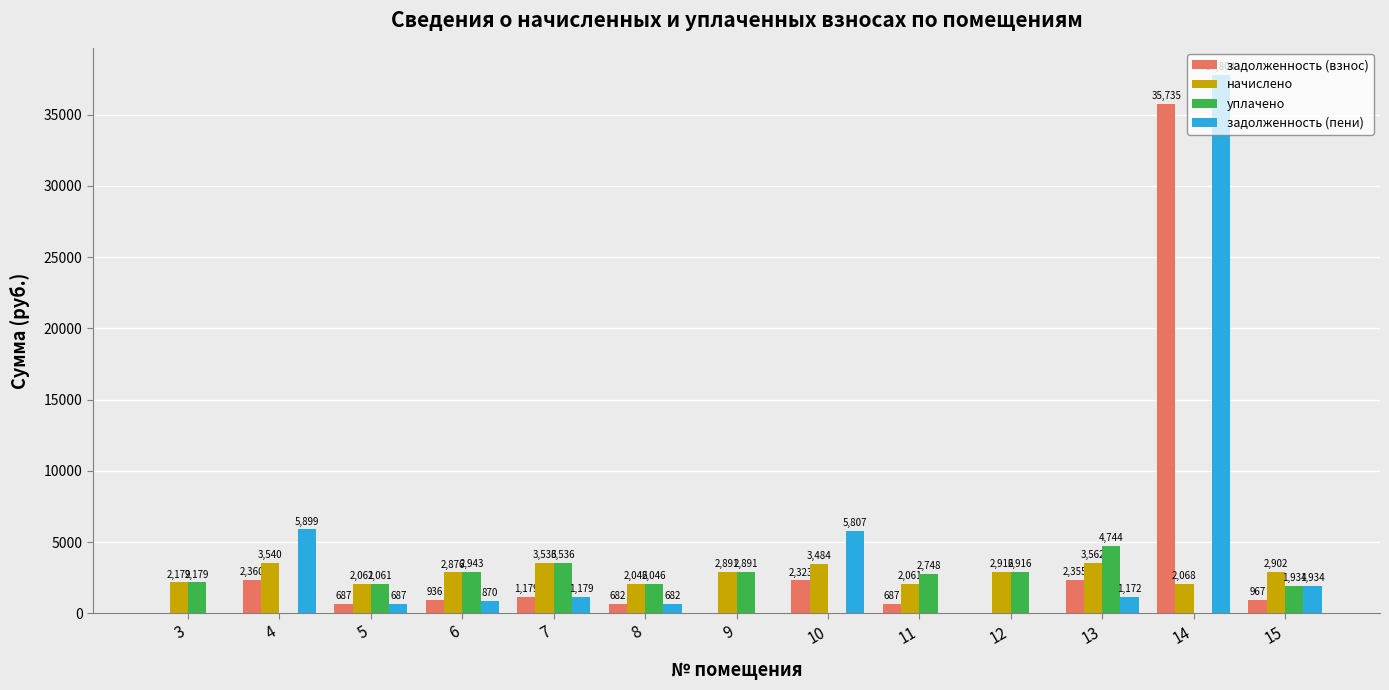

What are all the series names shown in the legend?

задолженность (взнос), начислено, уплачено, задолженность (пени)